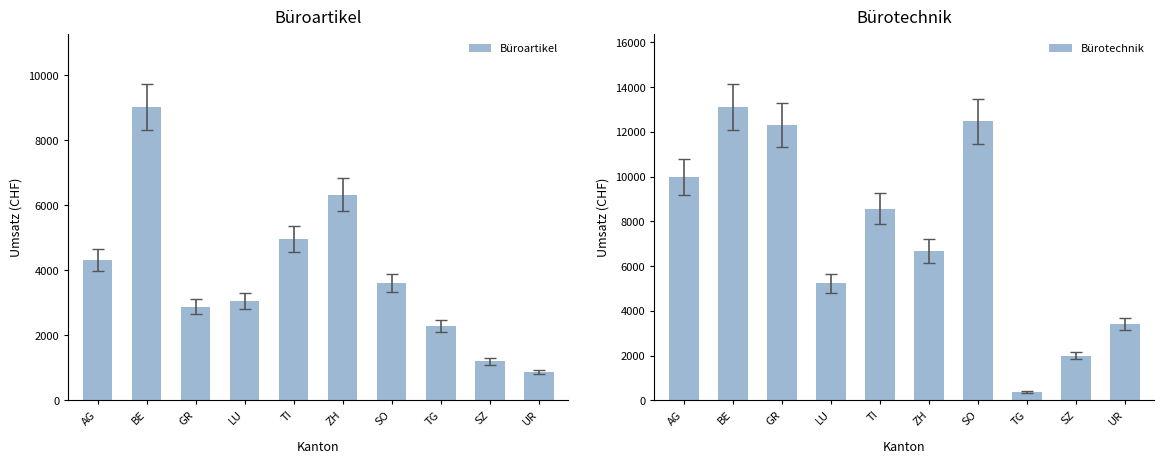

True or false: Bürotechnik has a value of 8976.1 at LU.

False